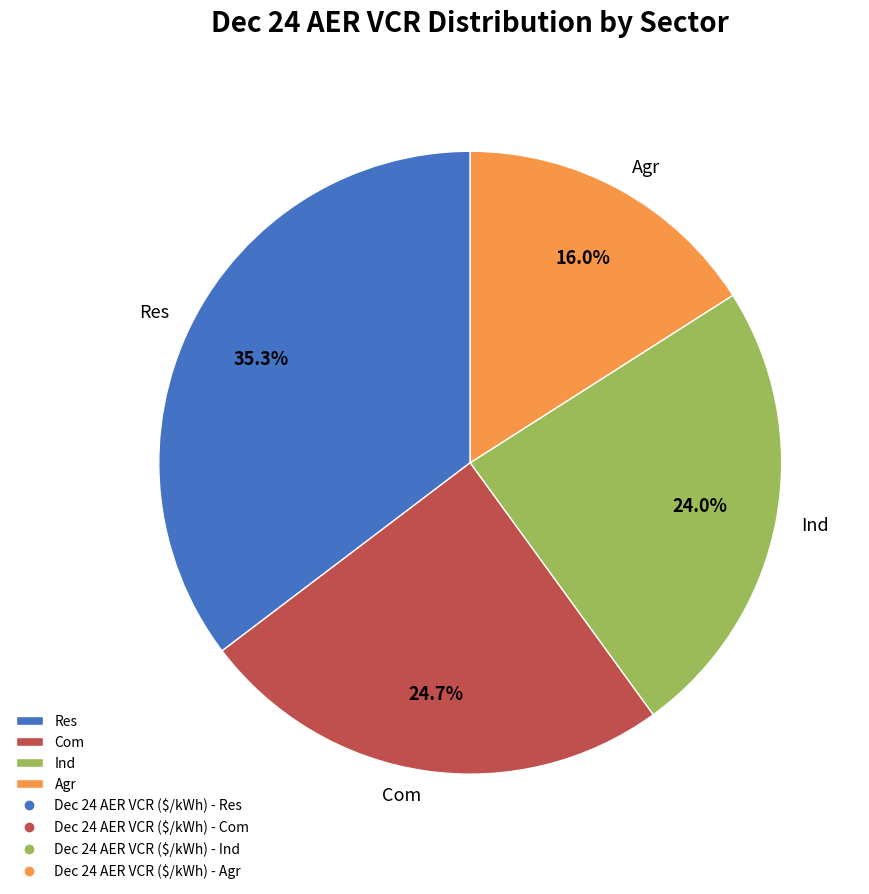

Is the sum of Agr and Ind greater than half?

No